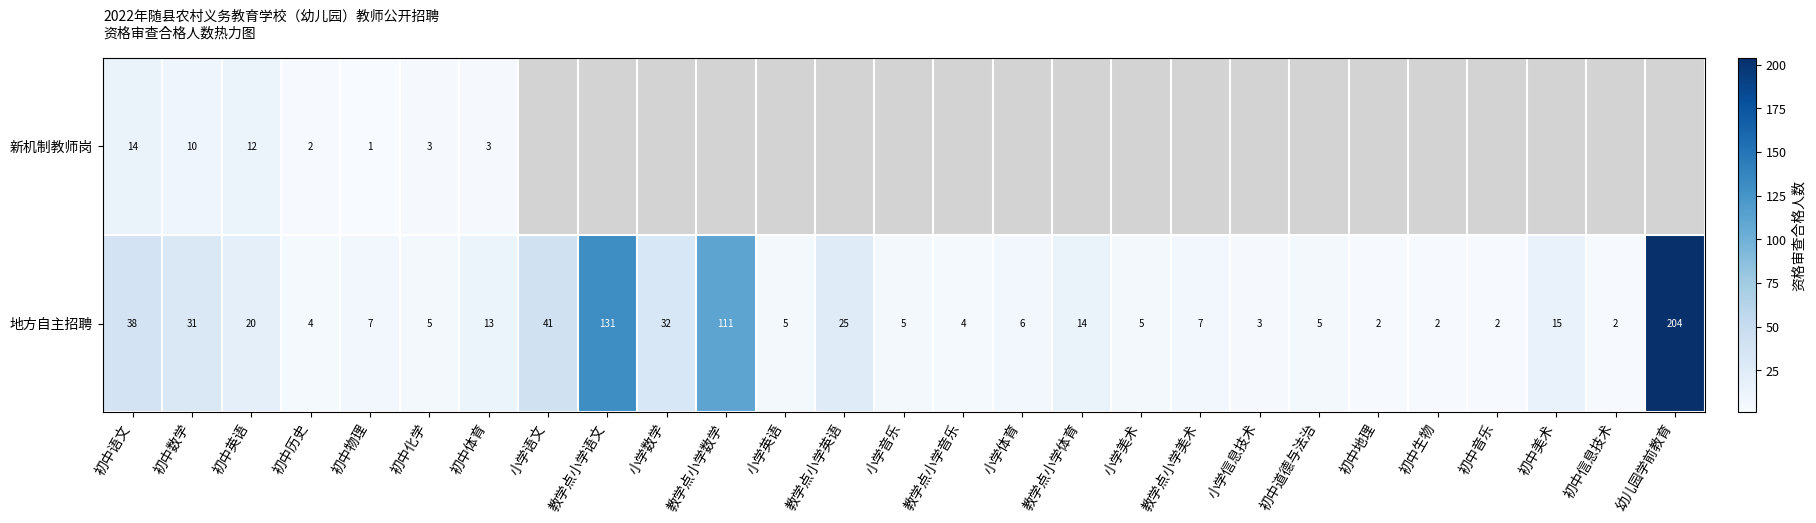

Which label corresponds to the smallest value in the chart?

初中物理